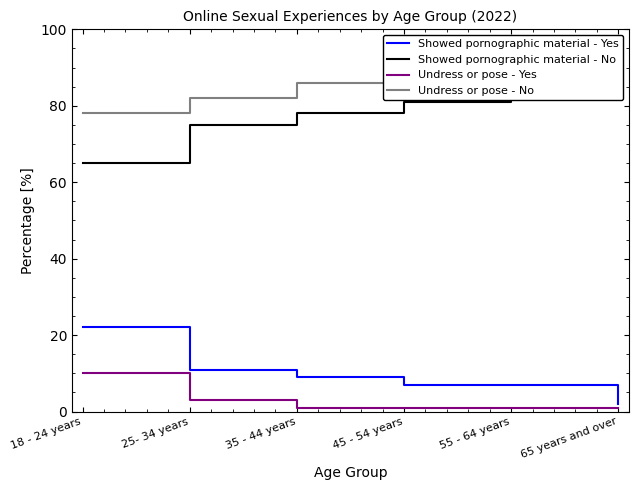

Rank the series at 35 - 44 years from highest to lowest value.

Undress or pose - No, Showed pornographic material - No, Showed pornographic material - Yes, Undress or pose - Yes